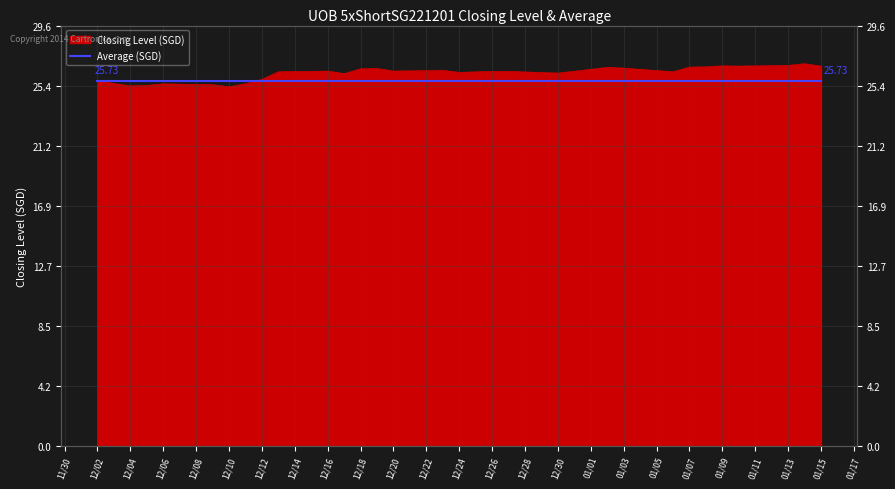

What is the greatest value displayed?

26.9